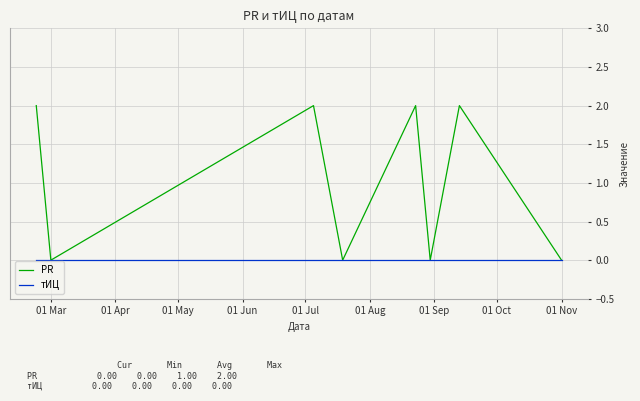

What is the difference between the maximum and minimum values in the PR series?

2